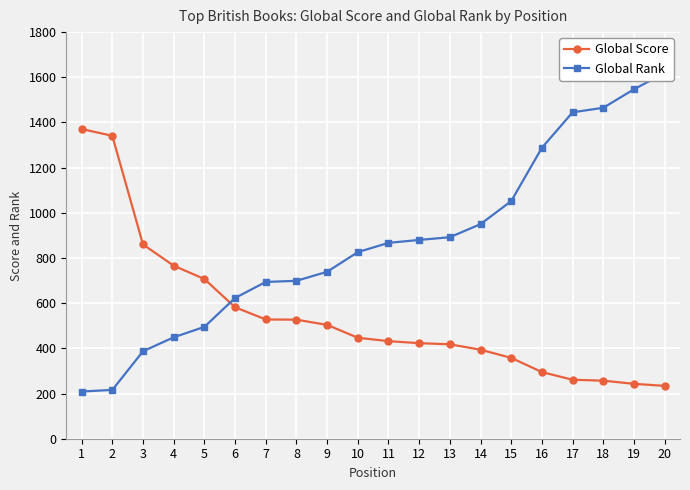

Reading left to right, extract all data points from this chart.

Global Score: 1371	1341	860	766	707	582	528	527	504	447	432	423	418	394	358	295	261	257	243	234
Global Rank: 209	216	387	449	495	623	694	699	739	826	867	880	892	950	1052	1288	1445	1465	1547	1619